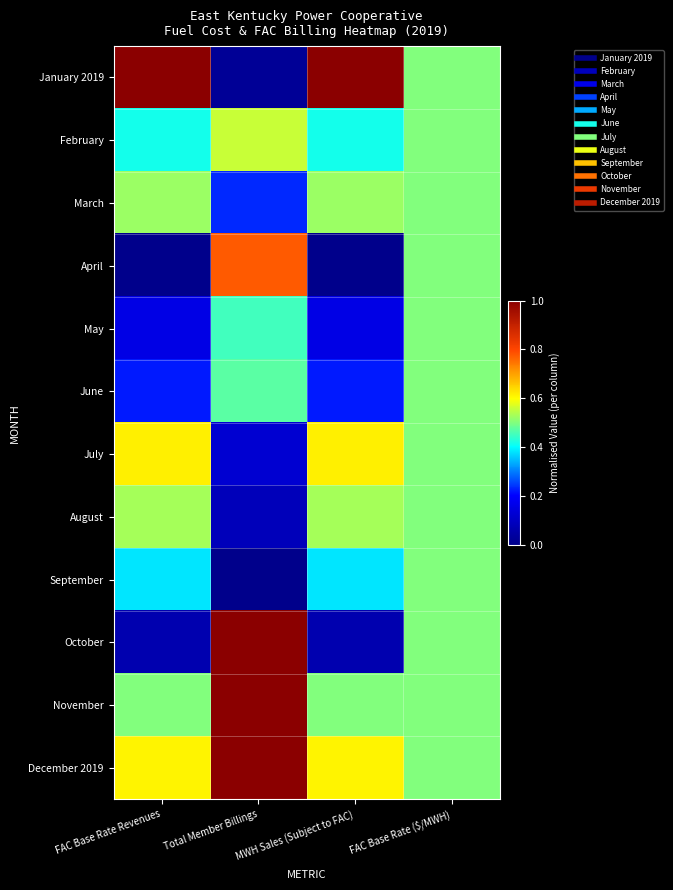

How many data points does each series have?

4